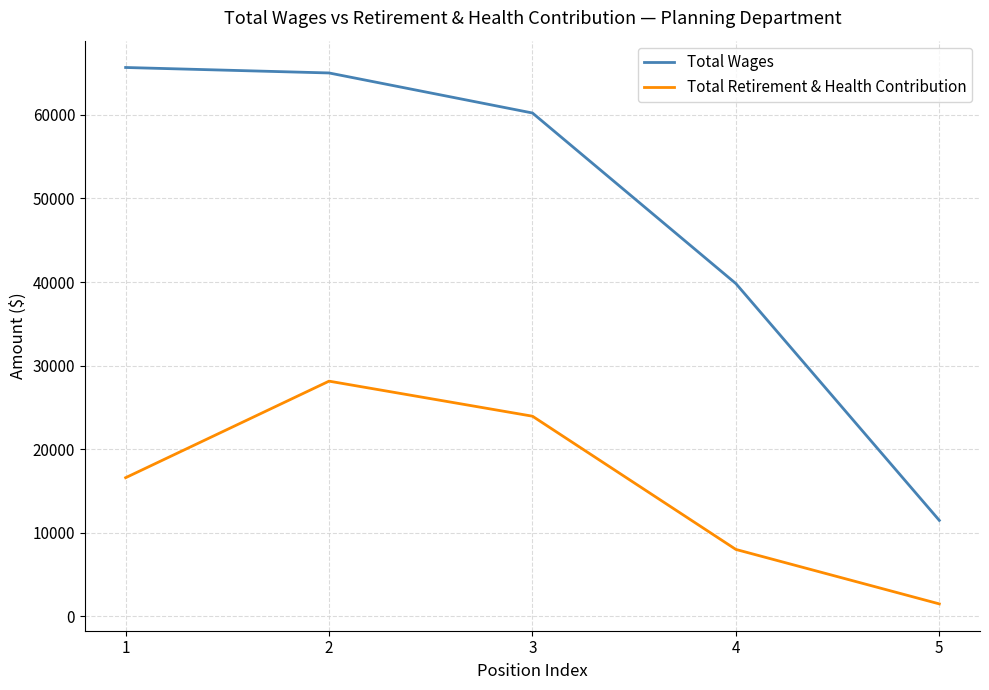

True or false: Total Retirement & Health Contribution and Total Wages cross at least once.

False